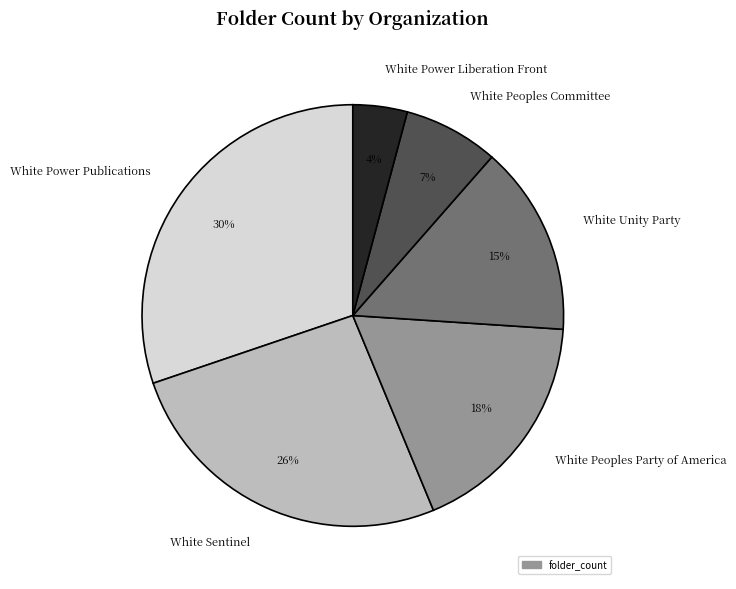

To the nearest percent, what is the combined percentage of White Peoples Committee and White Power Liberation Front?

11%